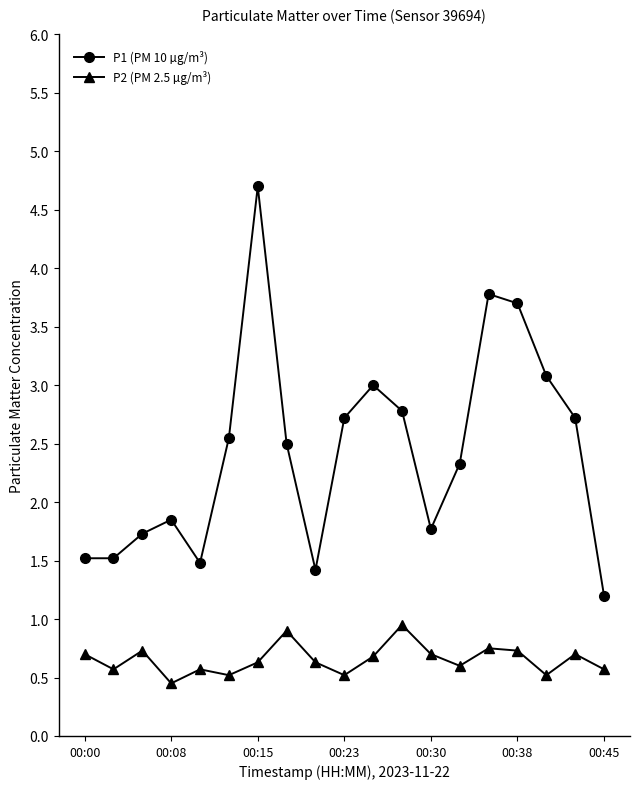

What is the maximum value for P1 (PM 10 µg/m³)?

4.7